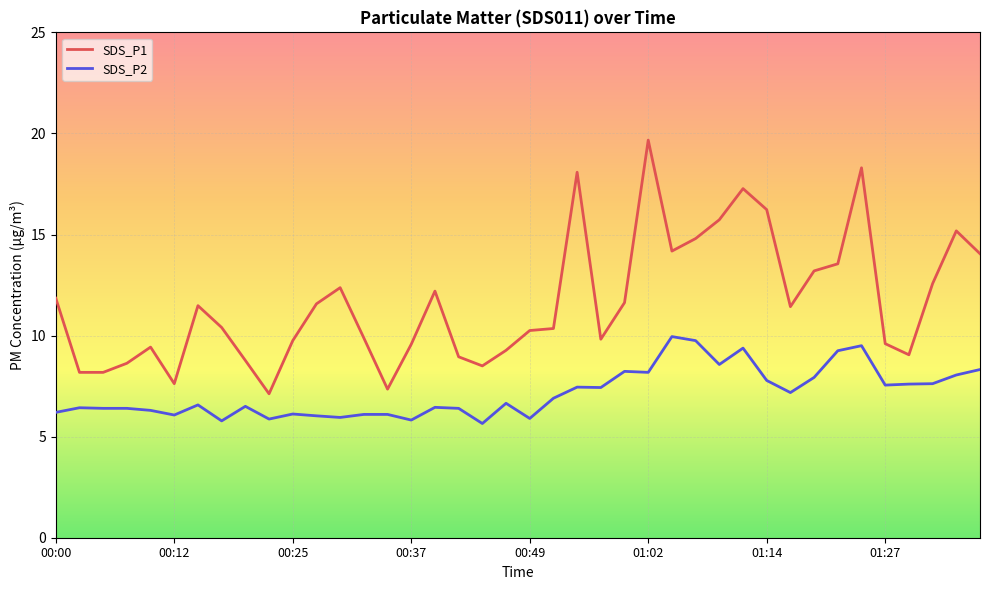

Which series has the largest range (max minus min)?

SDS_P1